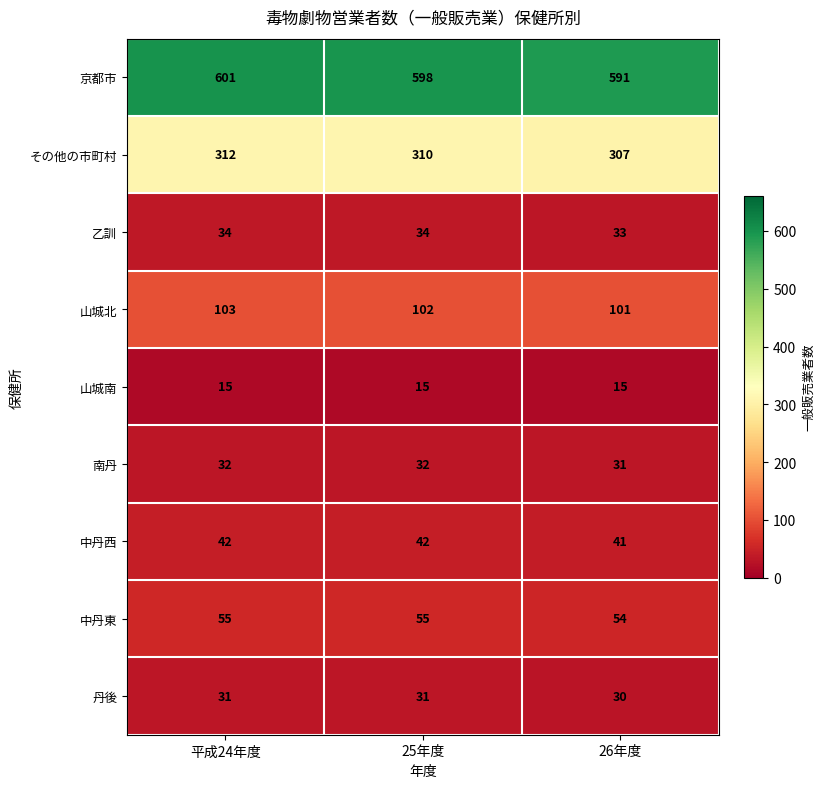

True or false: その他の市町村 has a value of 535 at 26年度.

False